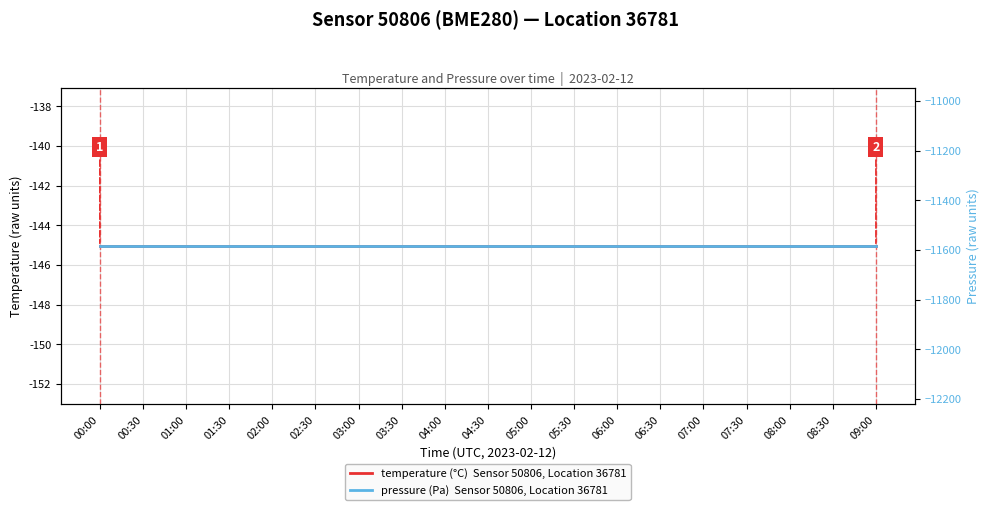

The value of temperature (°C)  Sensor 50806, Location 36781 at 07:00 is -145.1. True or false?

True